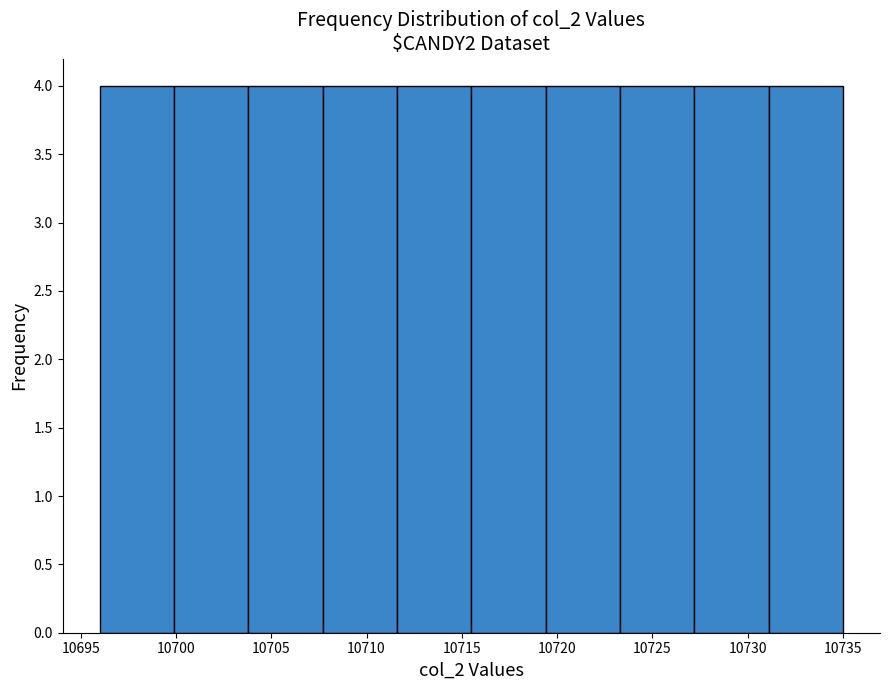

What is the height of the bar covering 10731.1 to 10735.0 on the x-axis? Neither the bar edges nor the heights are printed on the chart, so give them approximately, as read against the axes.

4